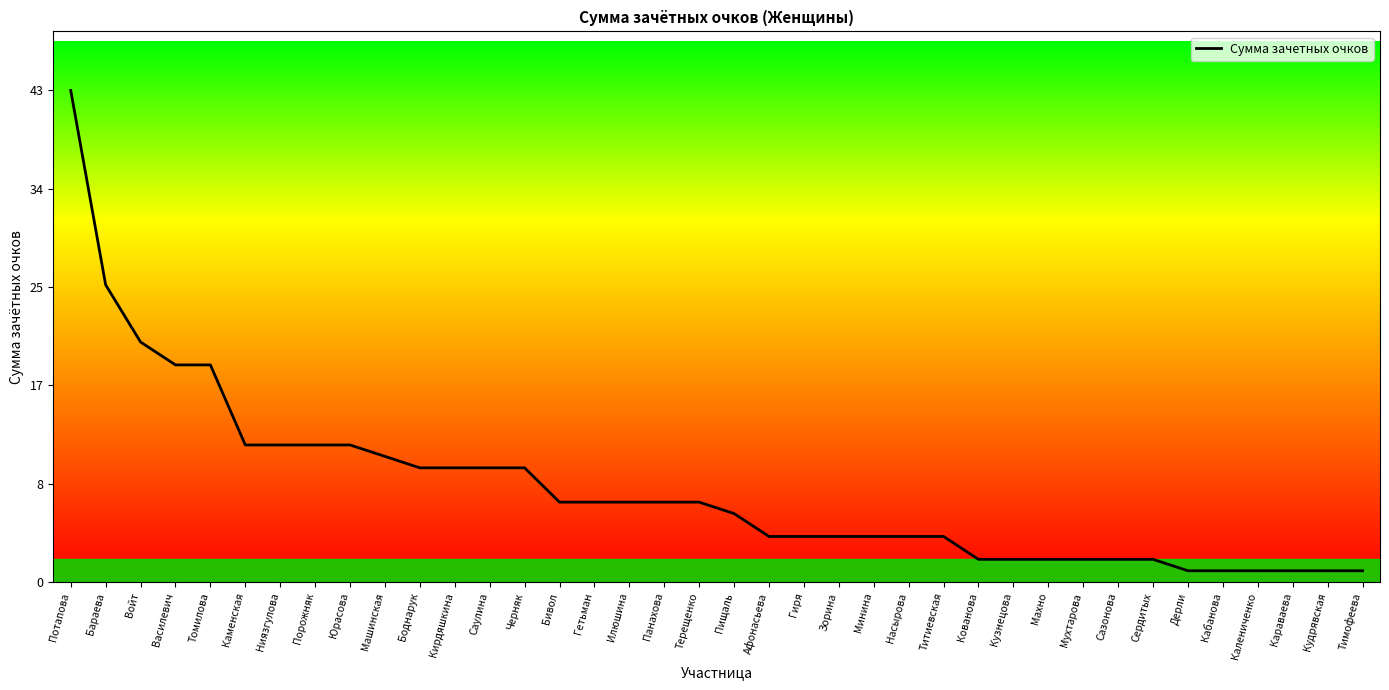

The value at Афонасьева is 4. True or false?

True